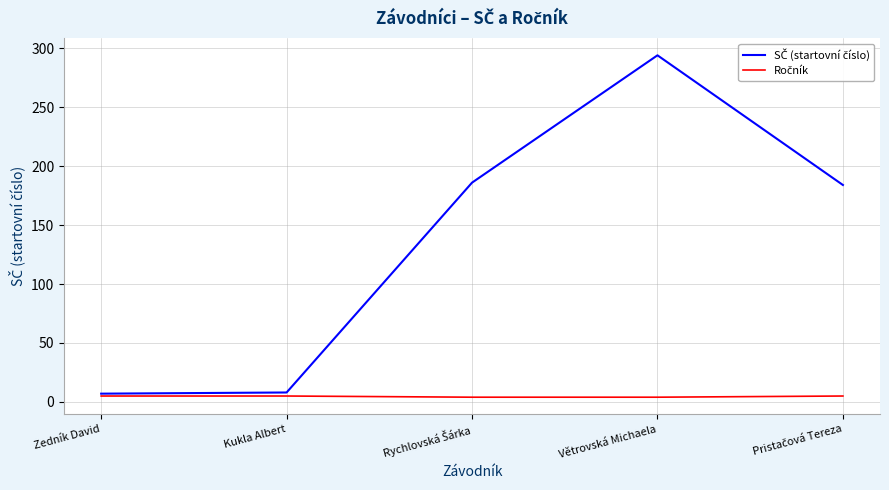

Which category has the highest value across all series?

Větrovská Michaela